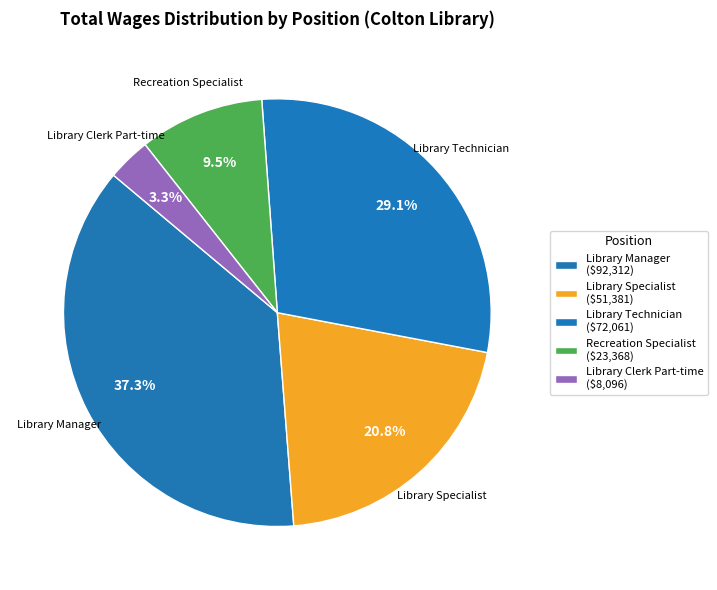

How many slices are in this pie chart?

5